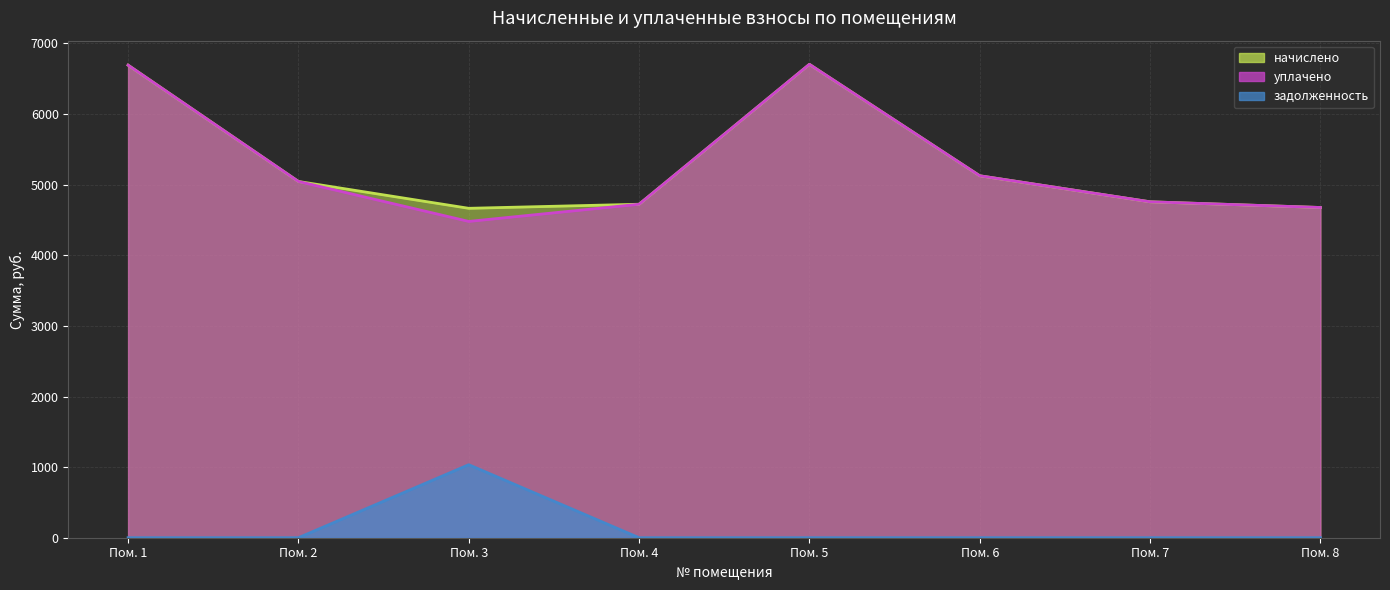

At which category is the sum across all series the highest?

Пом. 5